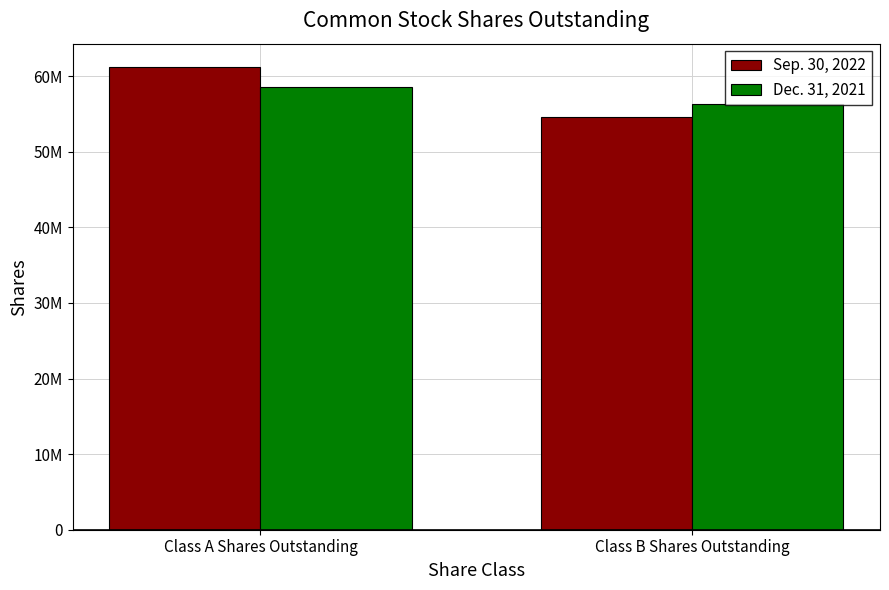

At Class A Shares Outstanding, list the series in order from largest to smallest.

Sep. 30, 2022, Dec. 31, 2021